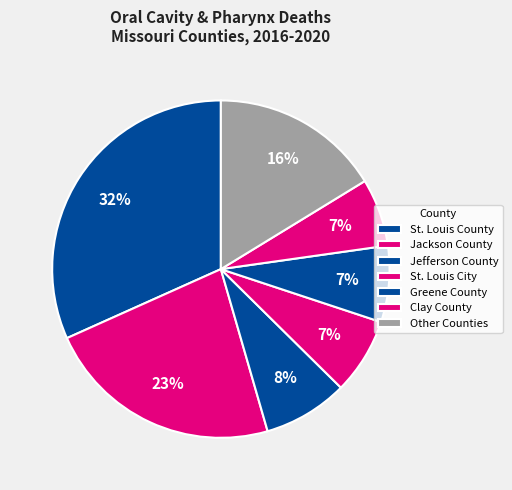

Count the number of slices in the pie.

7